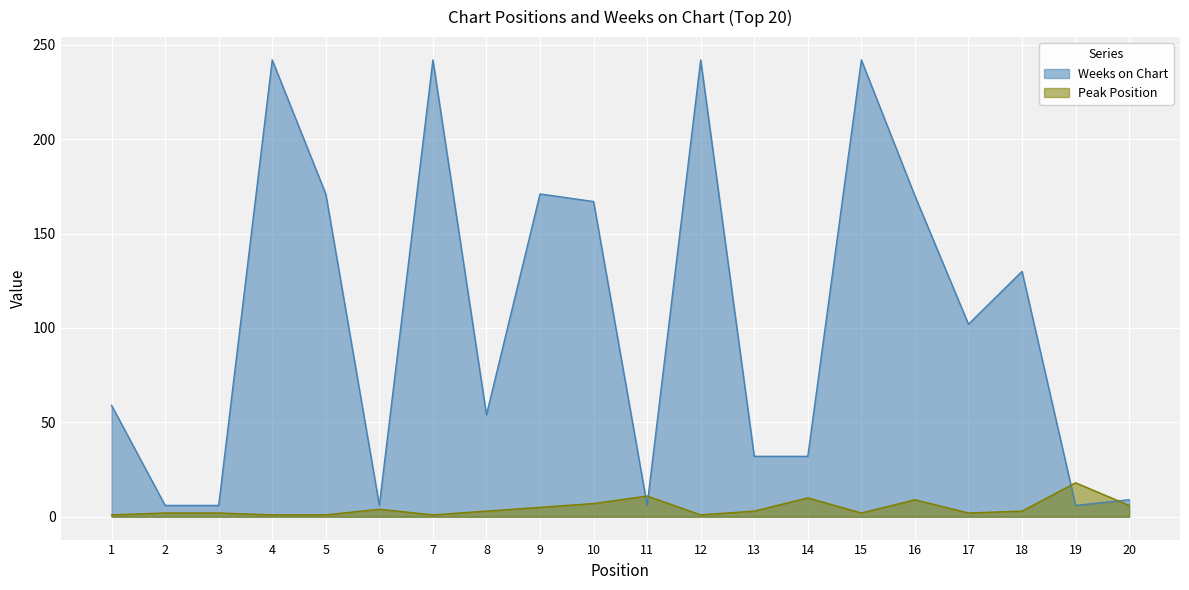

Reading left to right, list all the values displayed in this chart.

Weeks on Chart: 59	6	6	242	171	6	242	54	171	167	6	242	32	32	242	170	102	130	6	9
Peak Position: 1	2	2	1	1	4	1	3	5	7	11	1	3	10	2	9	2	3	18	6